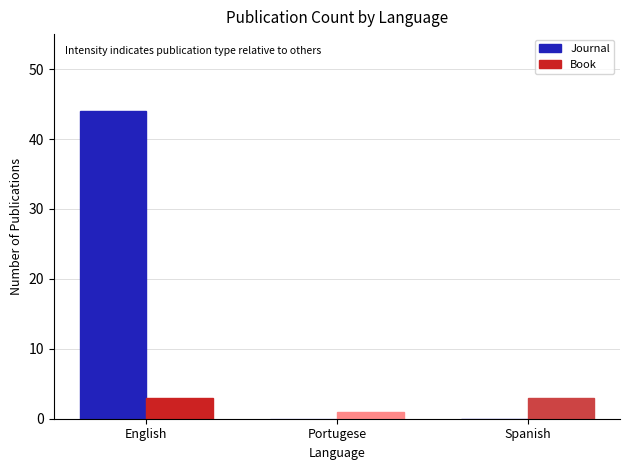

How many groups of bars are there?

3